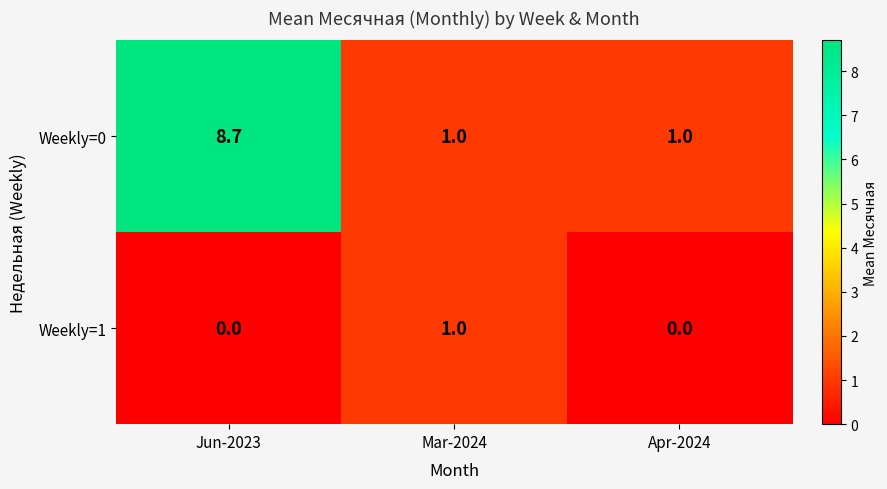

The value of Weekly=1 at Jun-2023 is 0.7. True or false?

False